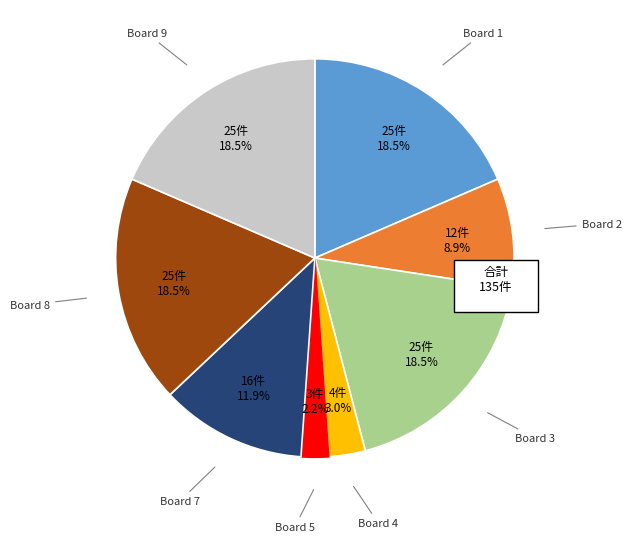

What is the change in value from Board 4 to Board 5?

-1